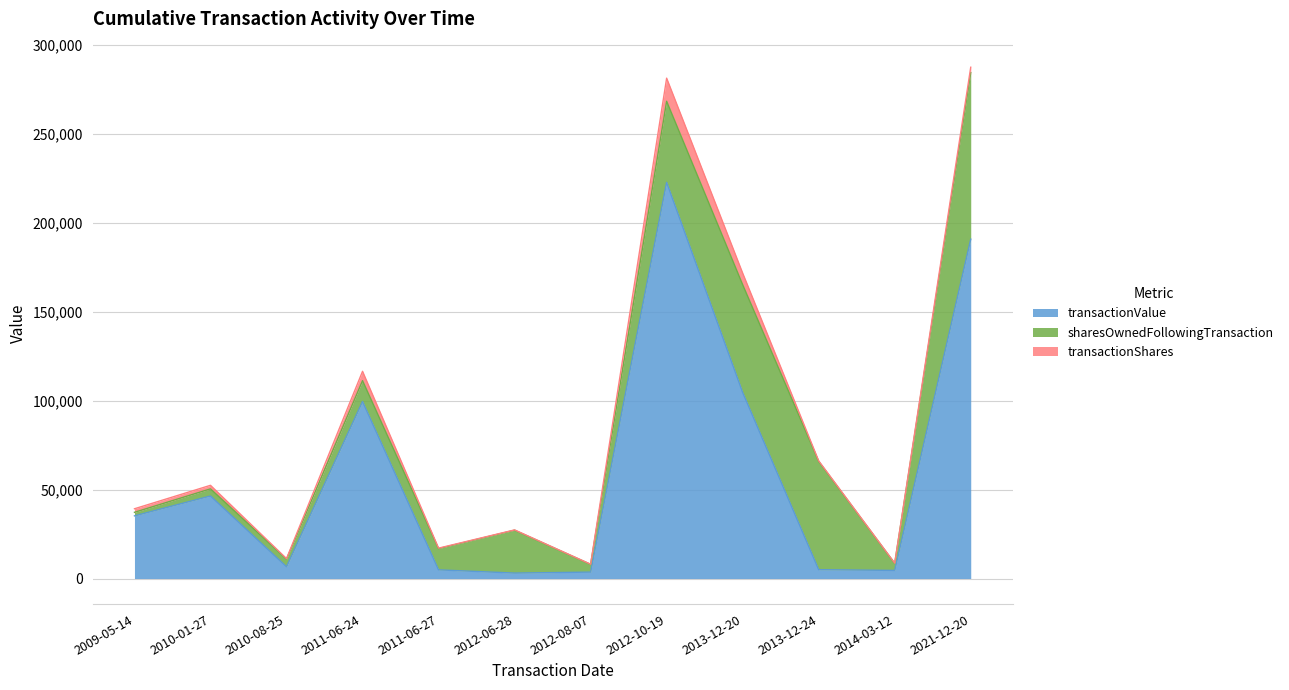

Which series changed the most between 2009-05-14 and 2013-12-24?

sharesOwnedFollowingTransaction